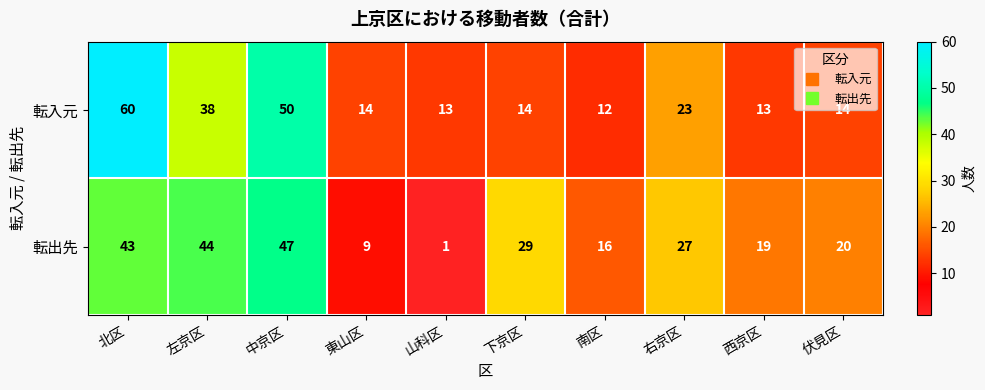

Count the number of categories in the chart.

10